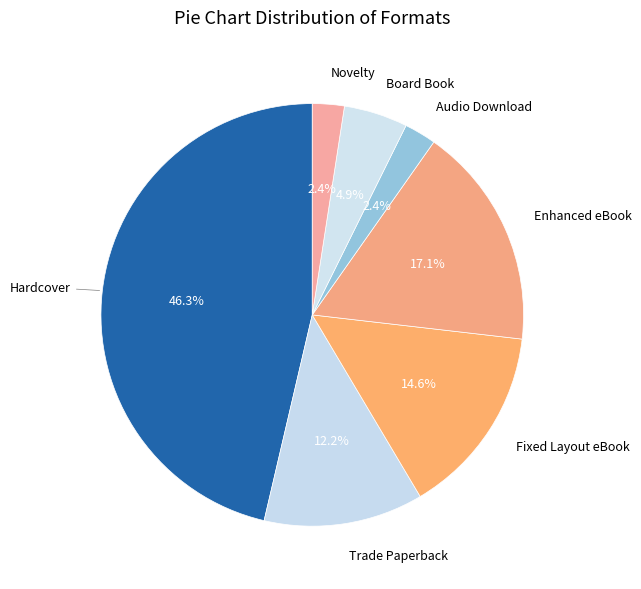

To the nearest percent, what is the combined percentage of Hardcover and Board Book?

51%